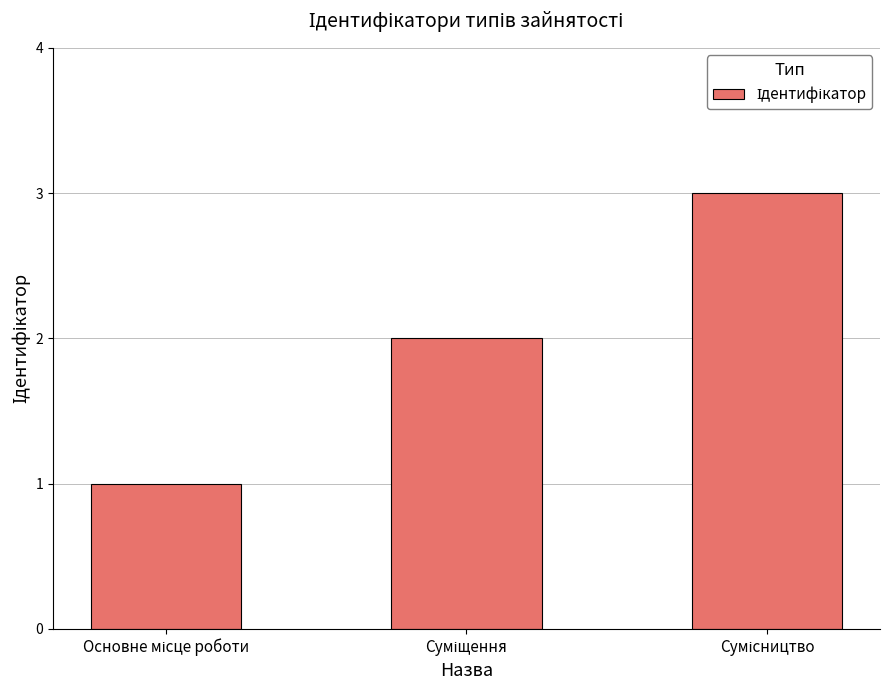

What is the sum of all values?

6